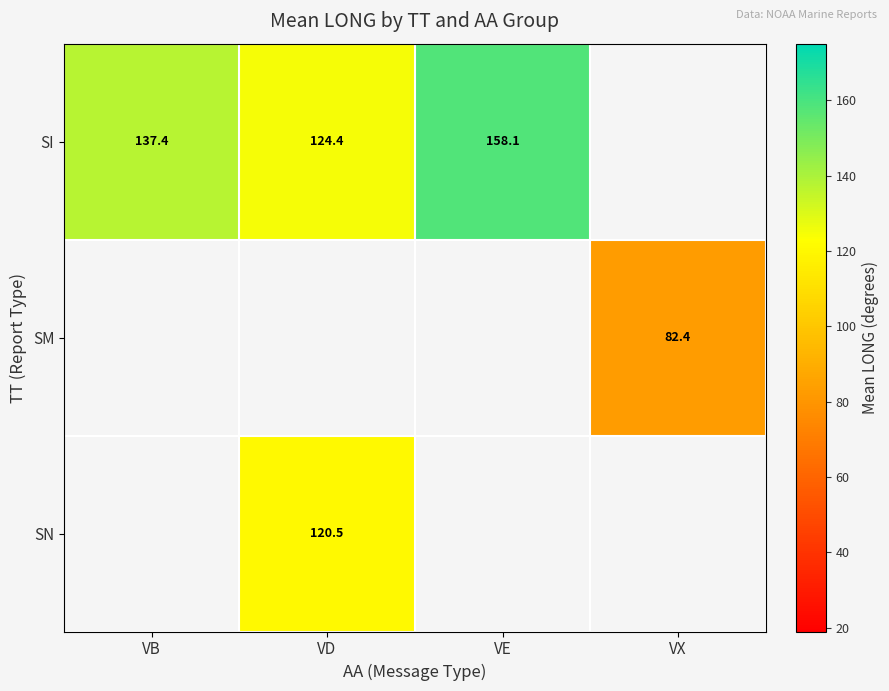

What is the difference between the SI values at VE and VB?

20.7